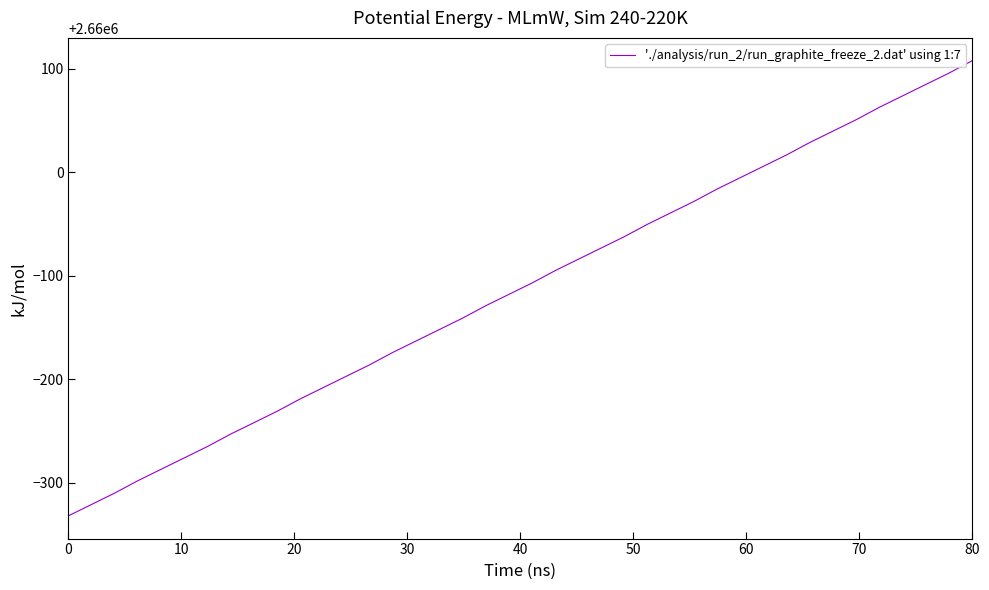

How many values are below 2659893?

20